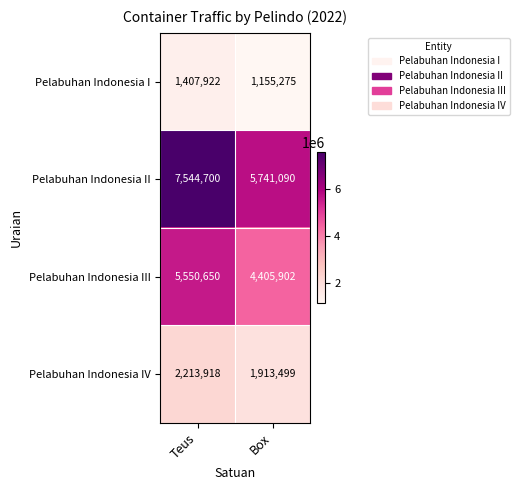

Reading left to right, extract all data points from this chart.

Pelabuhan Indonesia I: Teus=1407922	Box=1155275
Pelabuhan Indonesia II: Teus=7544700	Box=5741090
Pelabuhan Indonesia III: Teus=5550650	Box=4405902
Pelabuhan Indonesia IV: Teus=2213918	Box=1913499